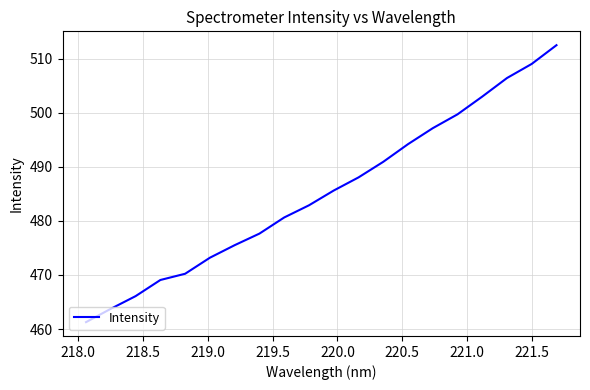

What is the greatest value displayed?

512.5